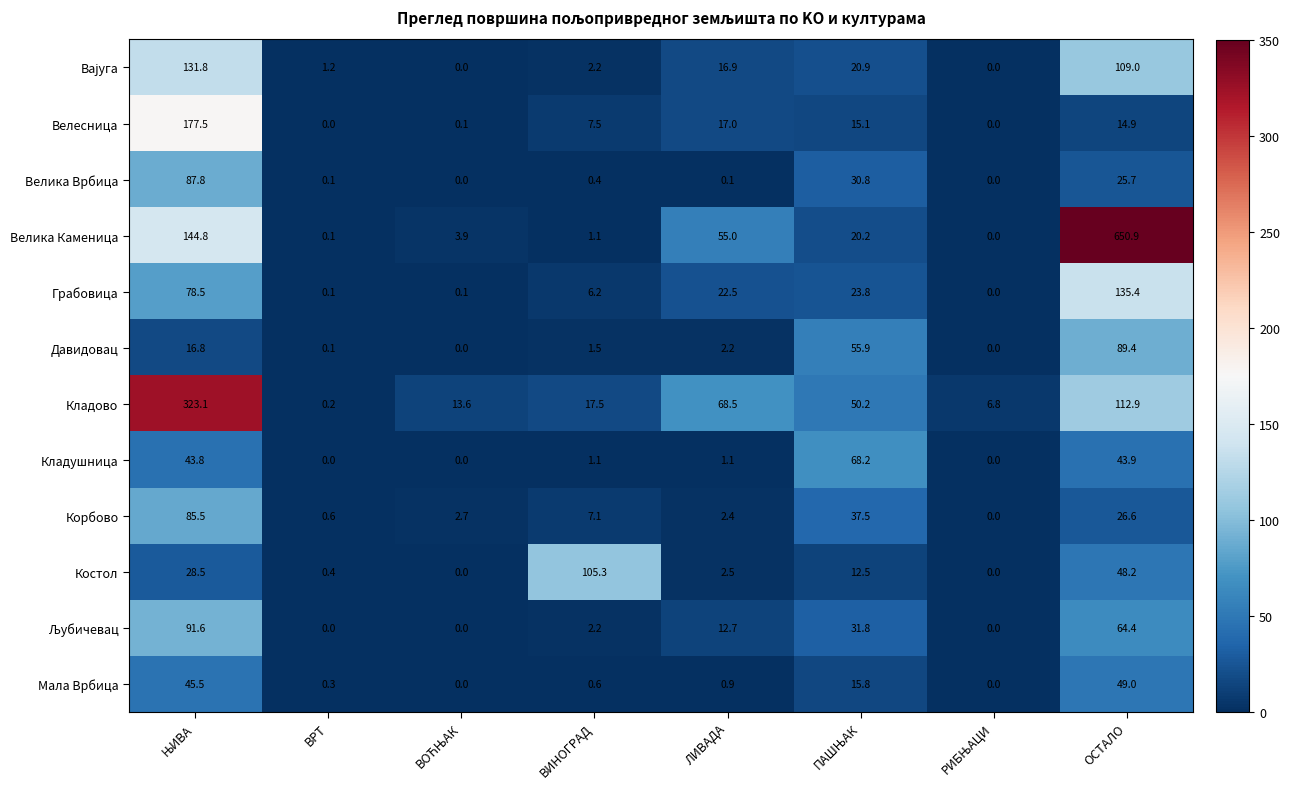

At how many categories does at least one series exceed 621?

1